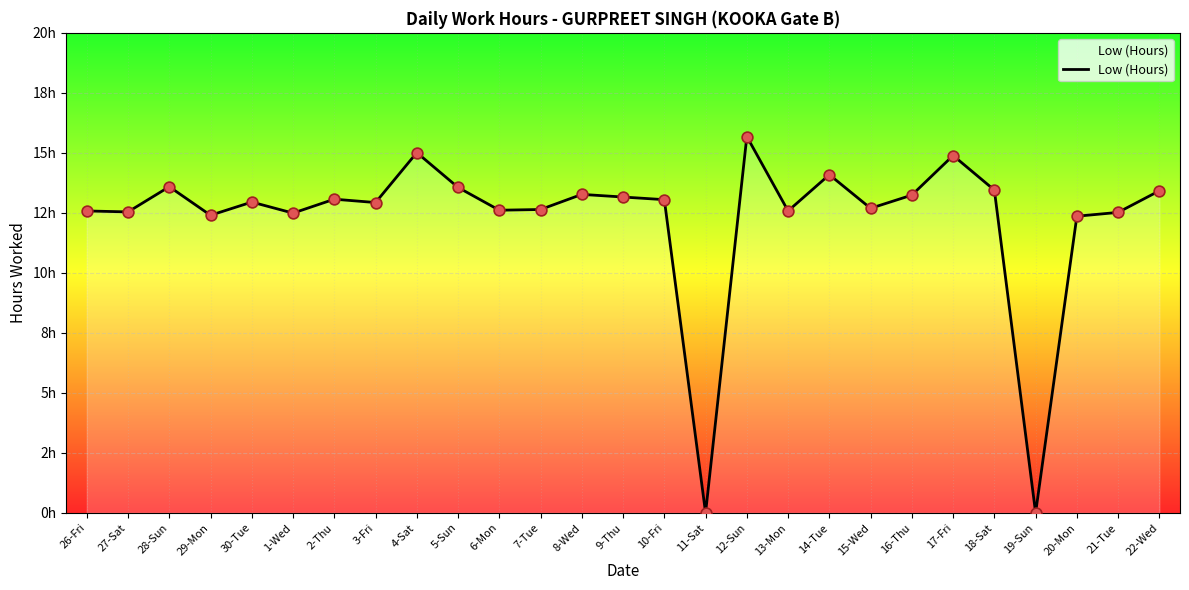

What is the change in value from 17-Fri to 19-Sun?

-14.9